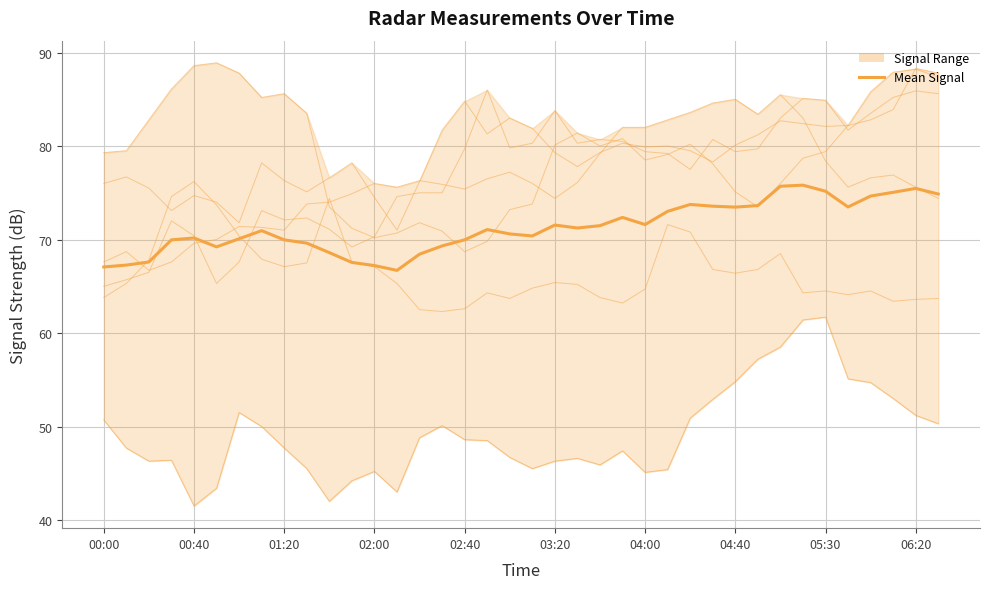

What is the value of the 2.342 point at the 24th from the left?

82.0